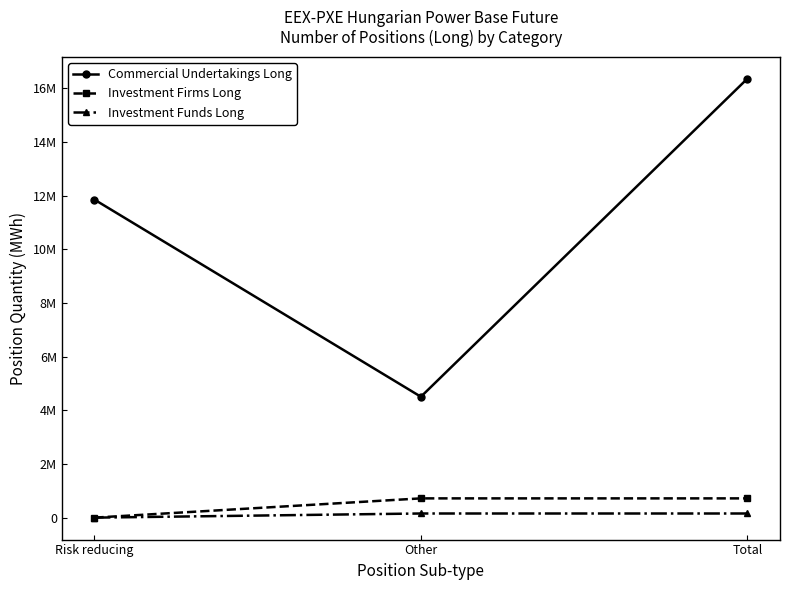

Is it true that Commercial Undertakings Long equals 4539462 at Risk reducing?

False